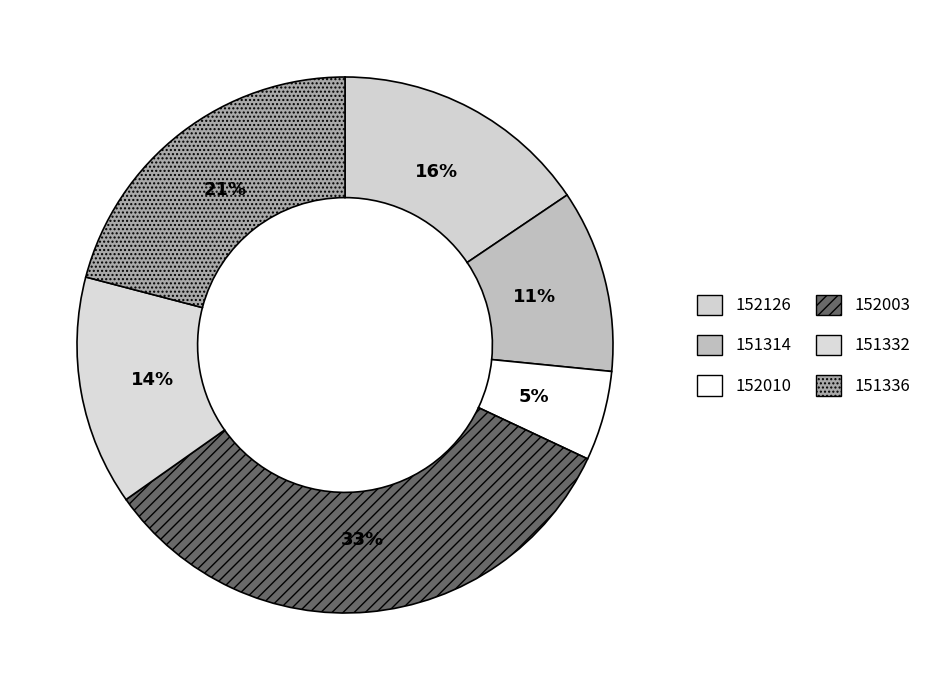

How many slices are in this pie chart?

6